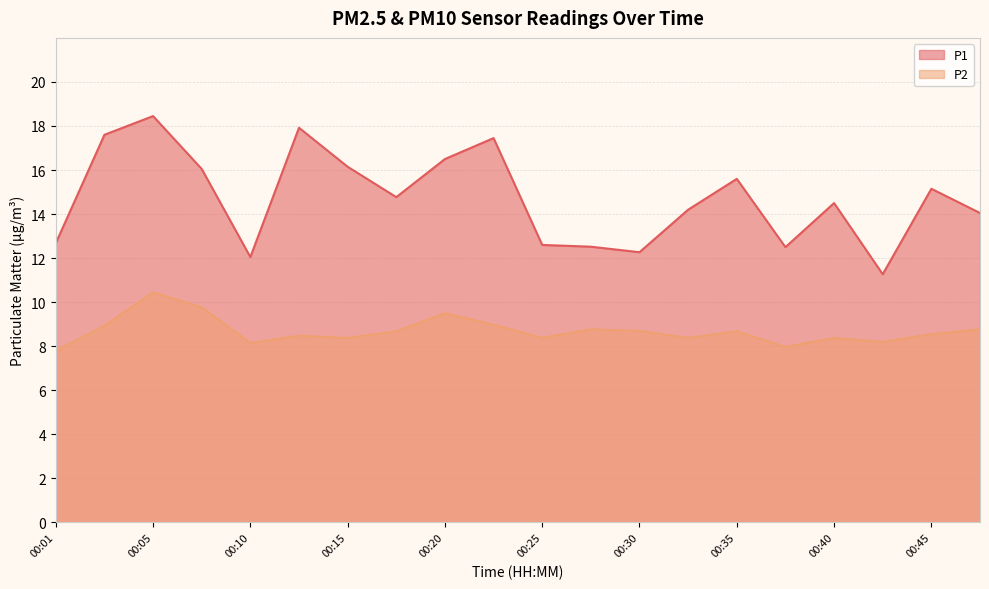

What are all the series names shown in the legend?

P1, P2